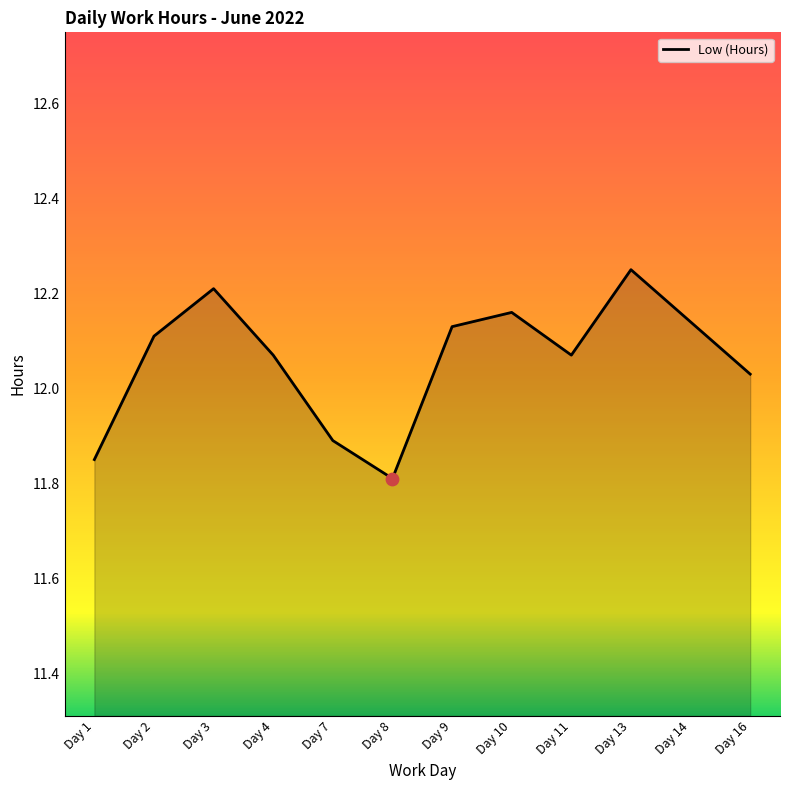

What is the ratio of the value at Day 4 to the value at Day 14?

1.0